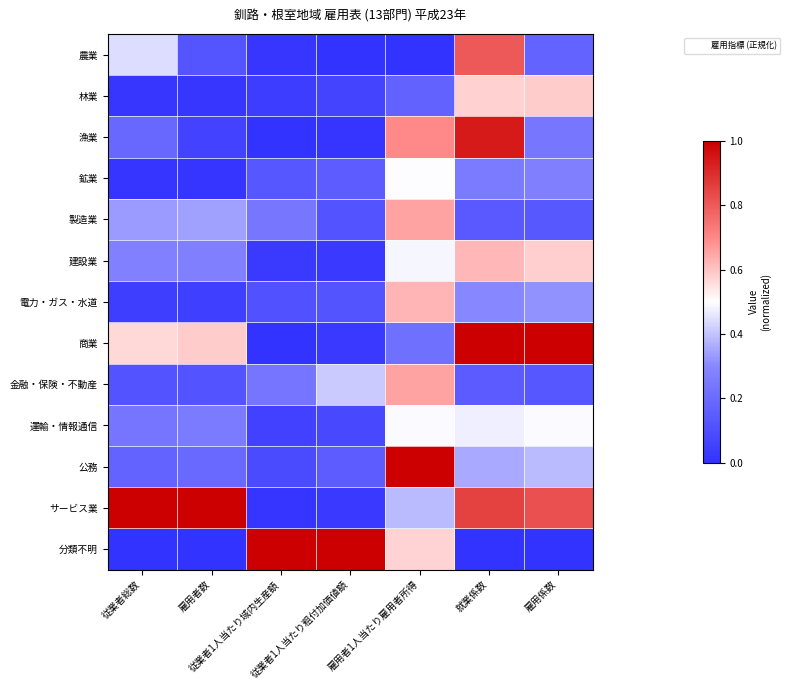

Which series has the largest range (max minus min)?

商業